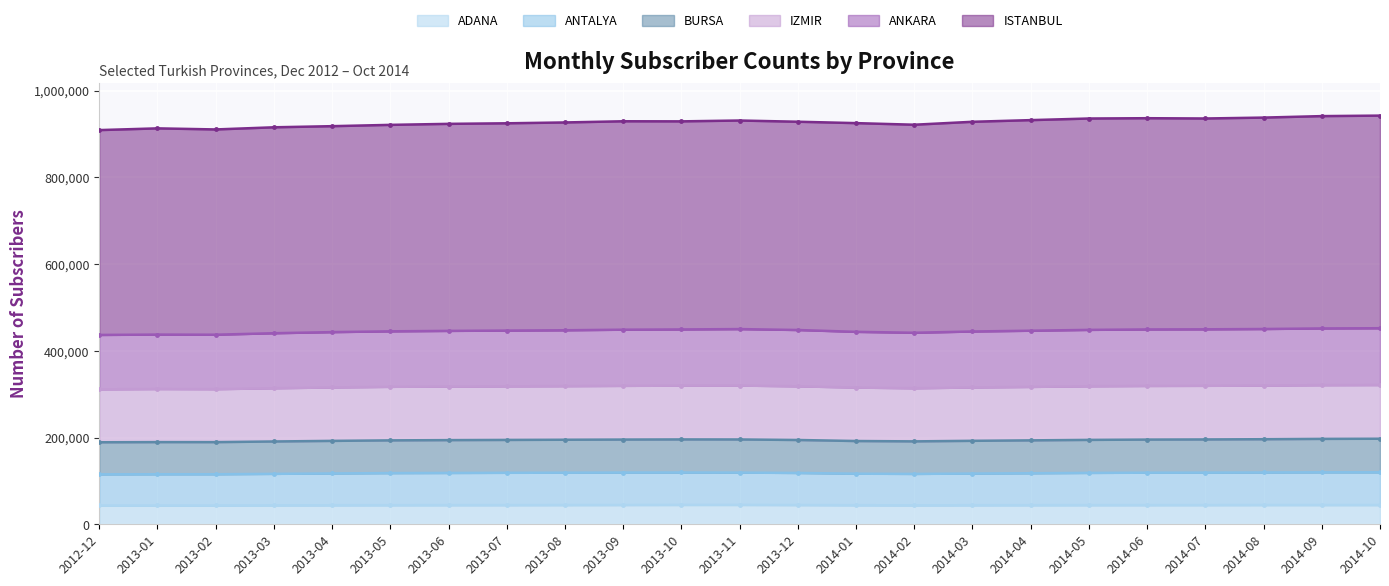

The value of BURSA at 2013-01 is 437610. True or false?

True